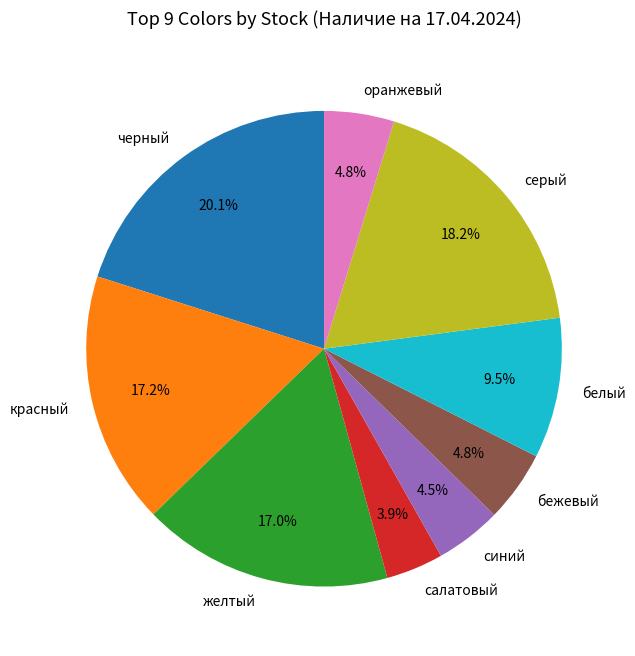

How many segments does this pie chart have?

9